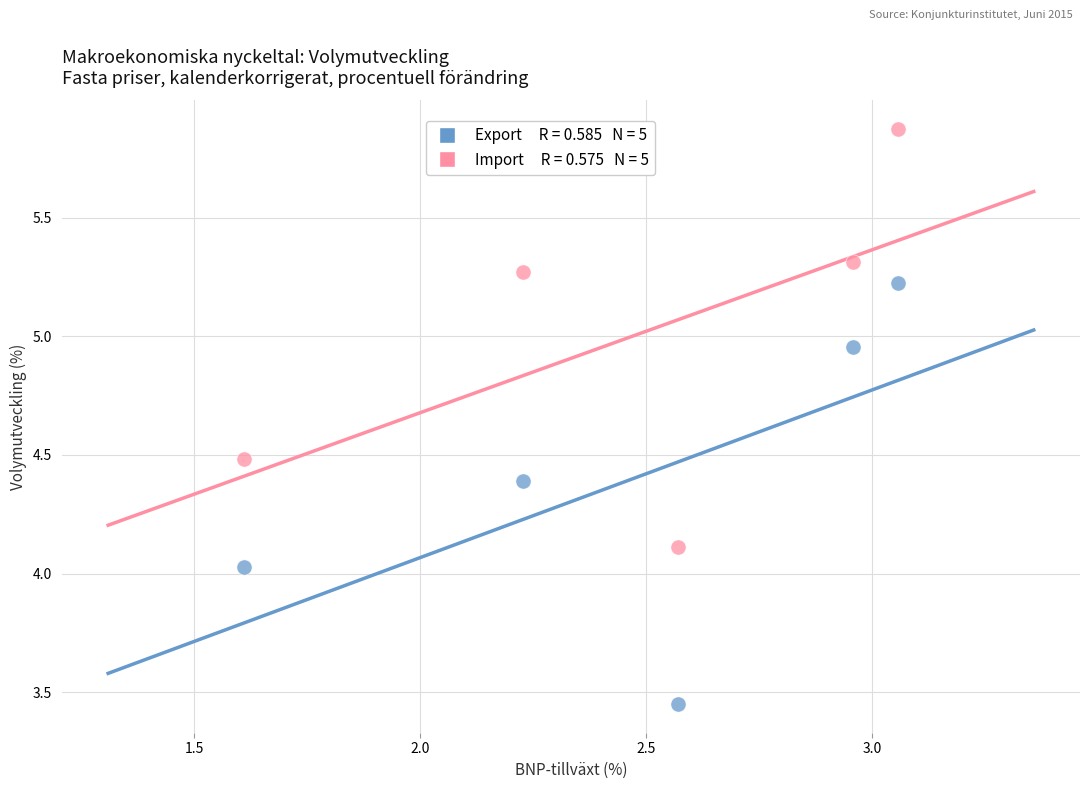

Across all data points, what is the average X value?

2.5